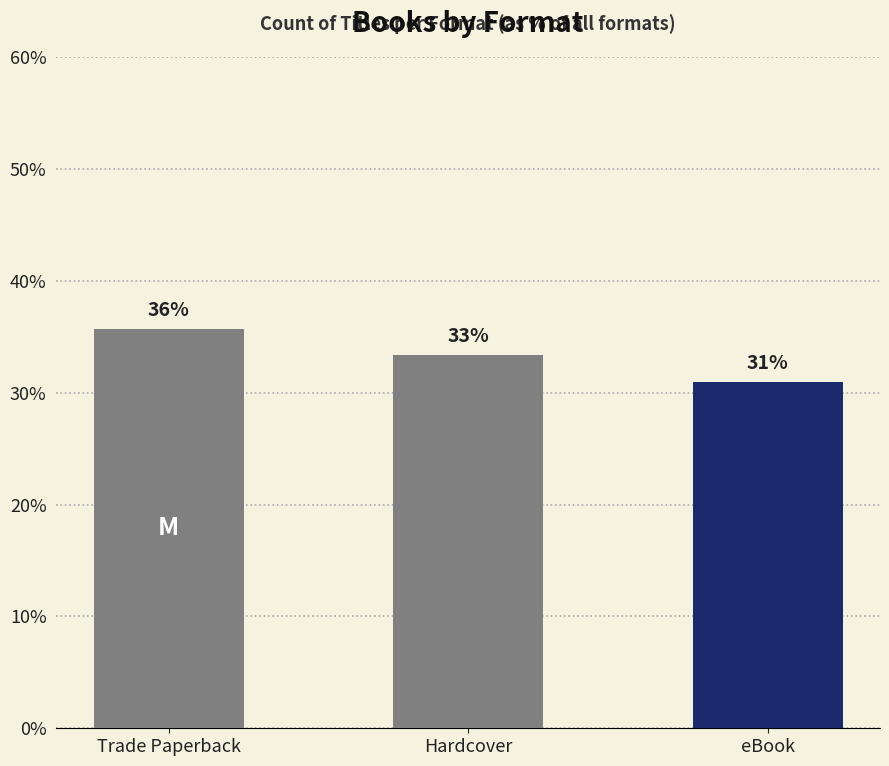

Rank the categories by value from lowest to highest.

eBook, Hardcover, Trade Paperback